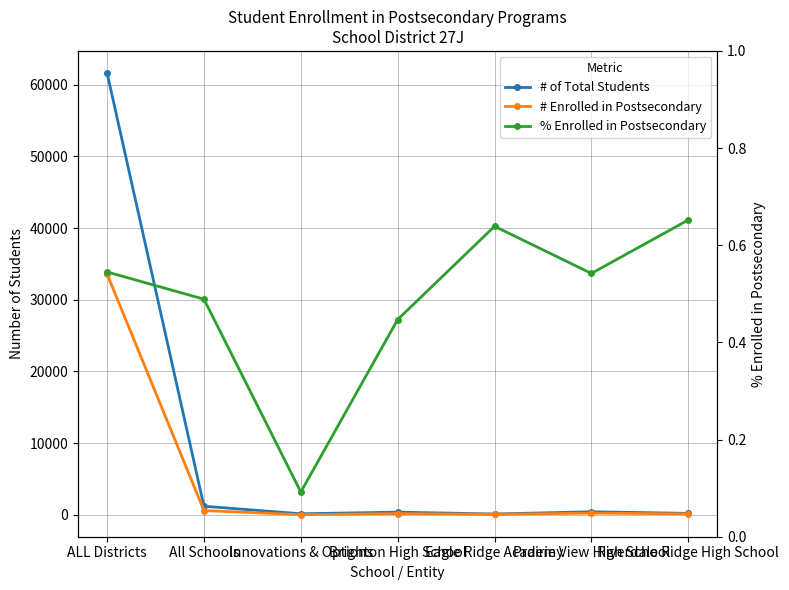

Is this an area chart (filled region under the line)?

No